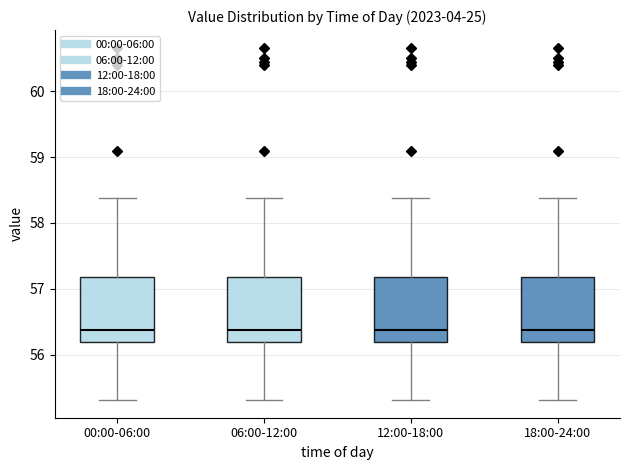

Where does the median line of the box for 00:00-06:00 sit on the y-axis? The values are not printed on the chart, so give them approximately, as read against the axis.

56.4